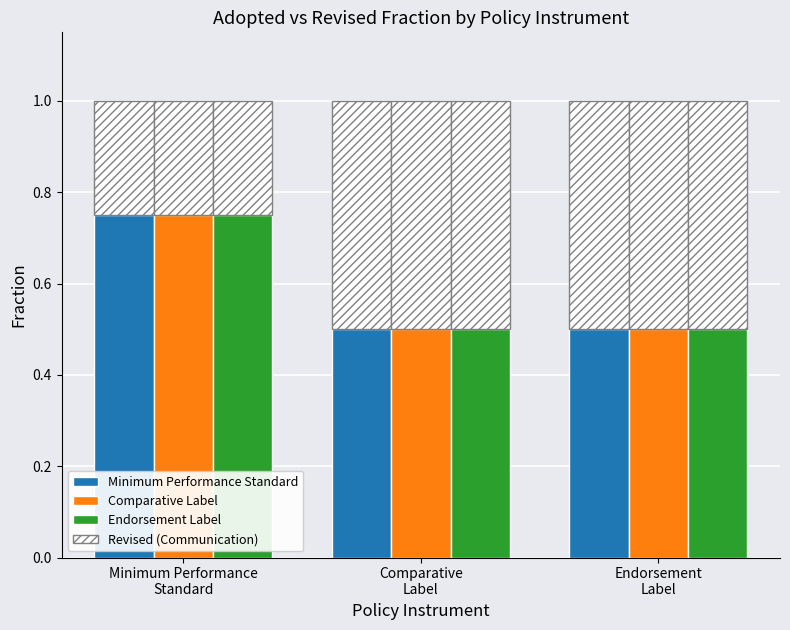

What is the sum of all Minimum Performance Standard values?

1.8